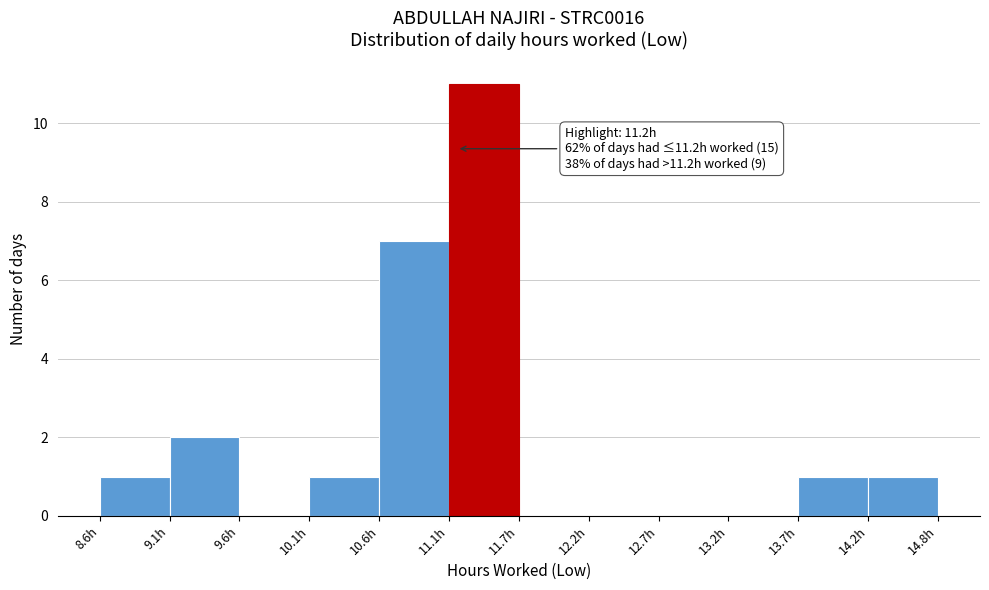

Over which range of the x-axis is the bar tallest?

11.1 to 11.7